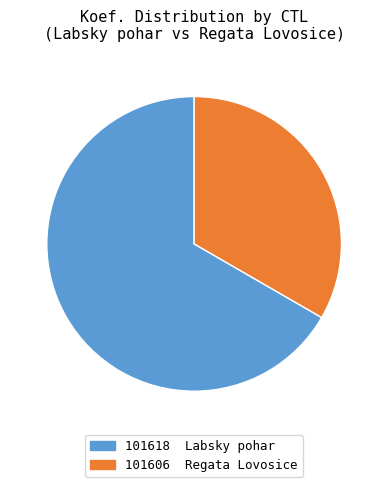

Which has a higher value, 101618 or 101606?

101618